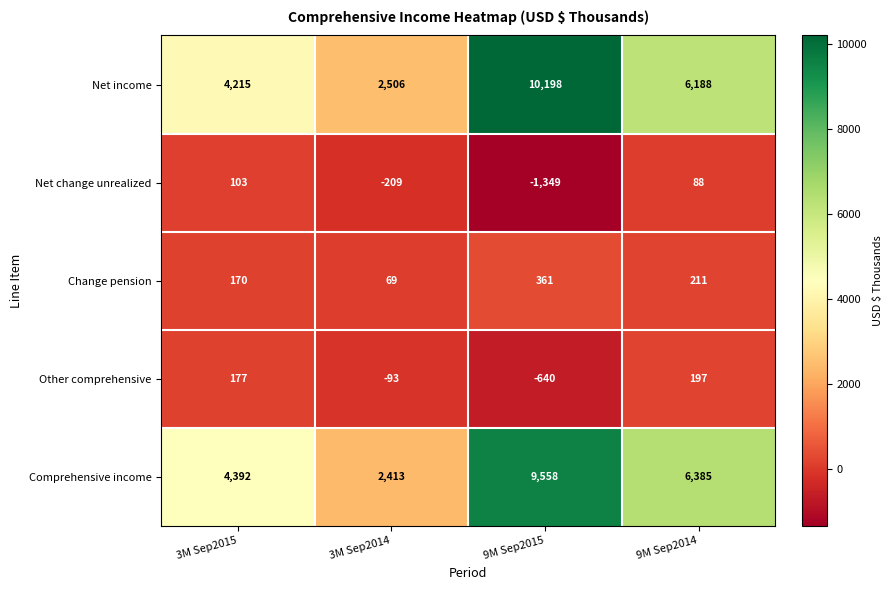

Which series changed the most between 3M Sep2015 and 9M Sep2015?

Net income